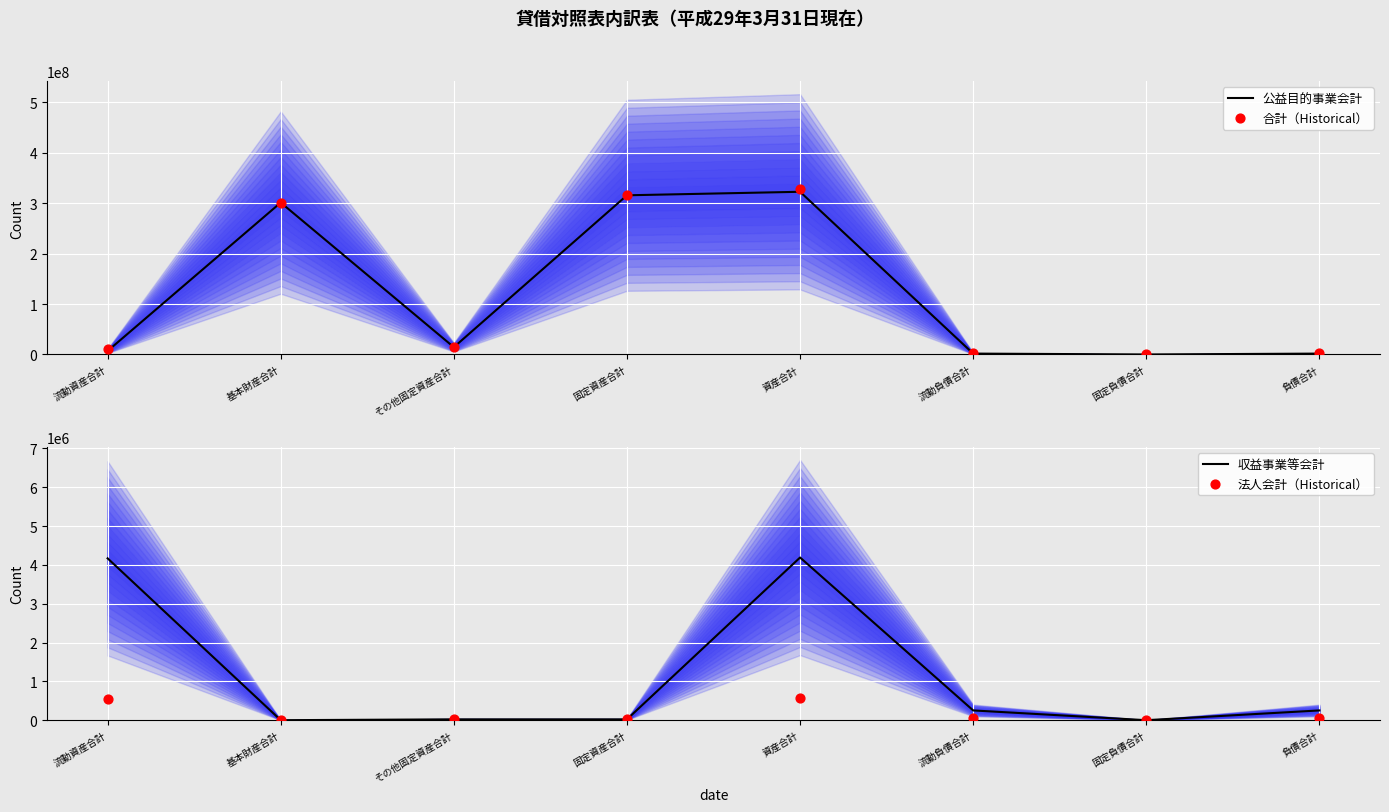

Which series has the widest spread of Y values?

合計（Historical）